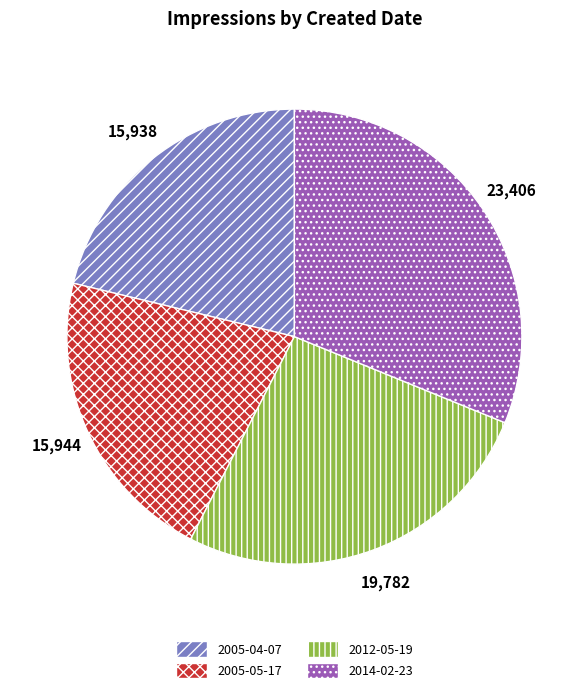

True or false: 2005-05-17 accounts for 21% of the total.

True